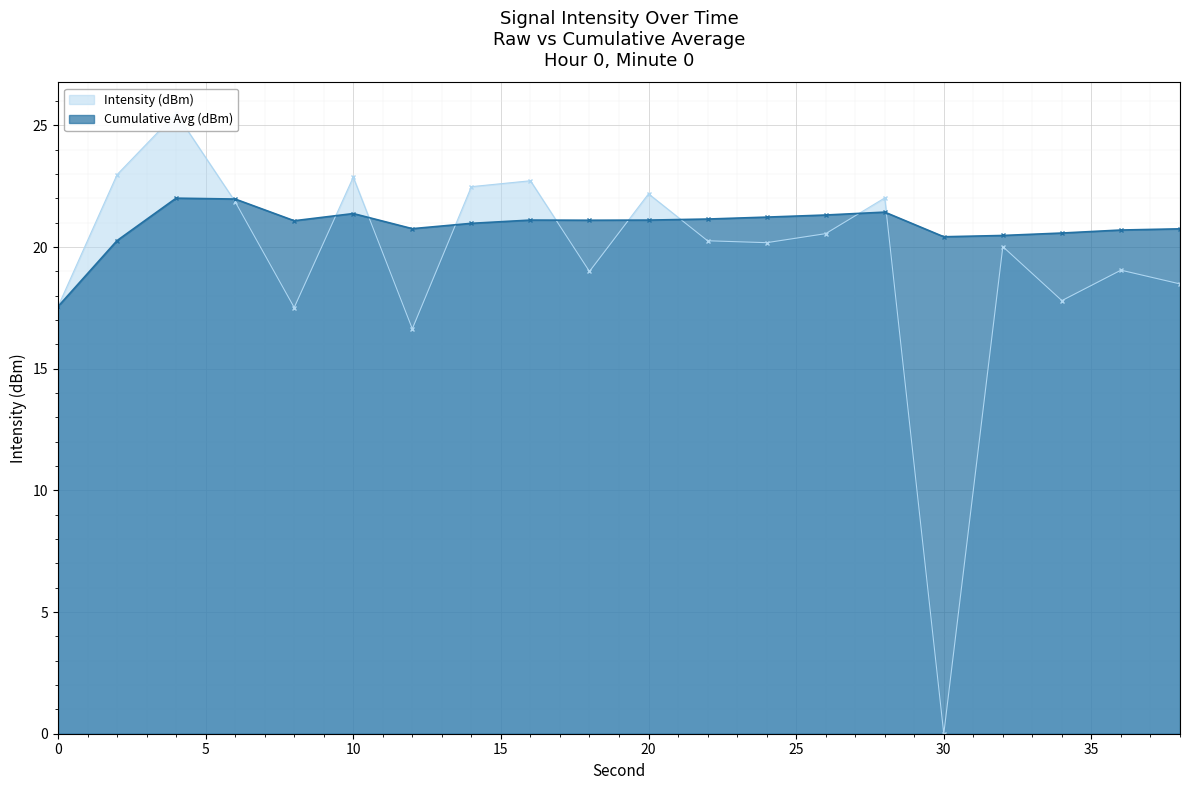

What are all the series names shown in the legend?

Intensity (dBm), Cumulative Avg (dBm)